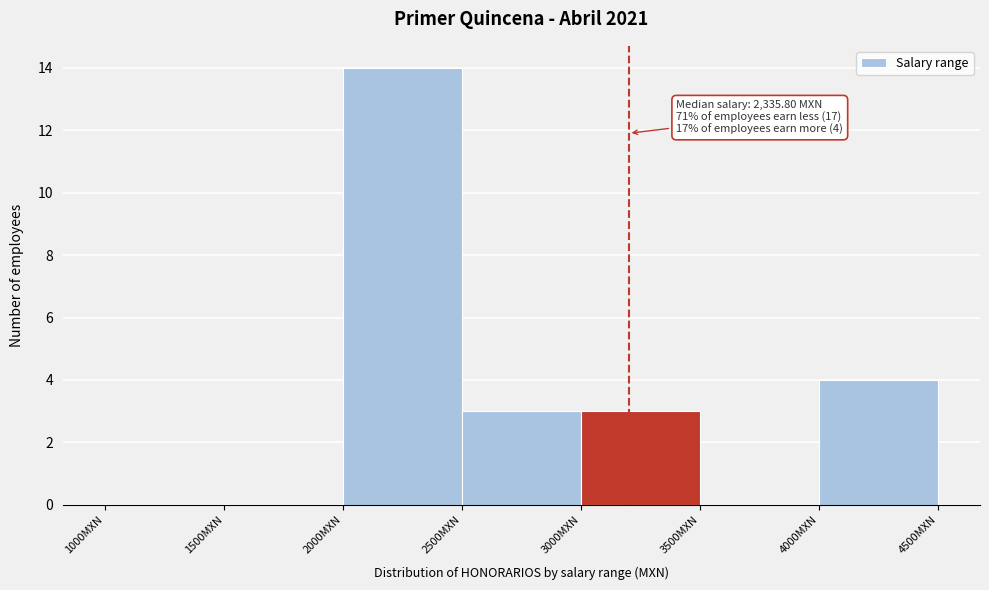

Which range on the x-axis has the tallest bar?

2000 to 2500